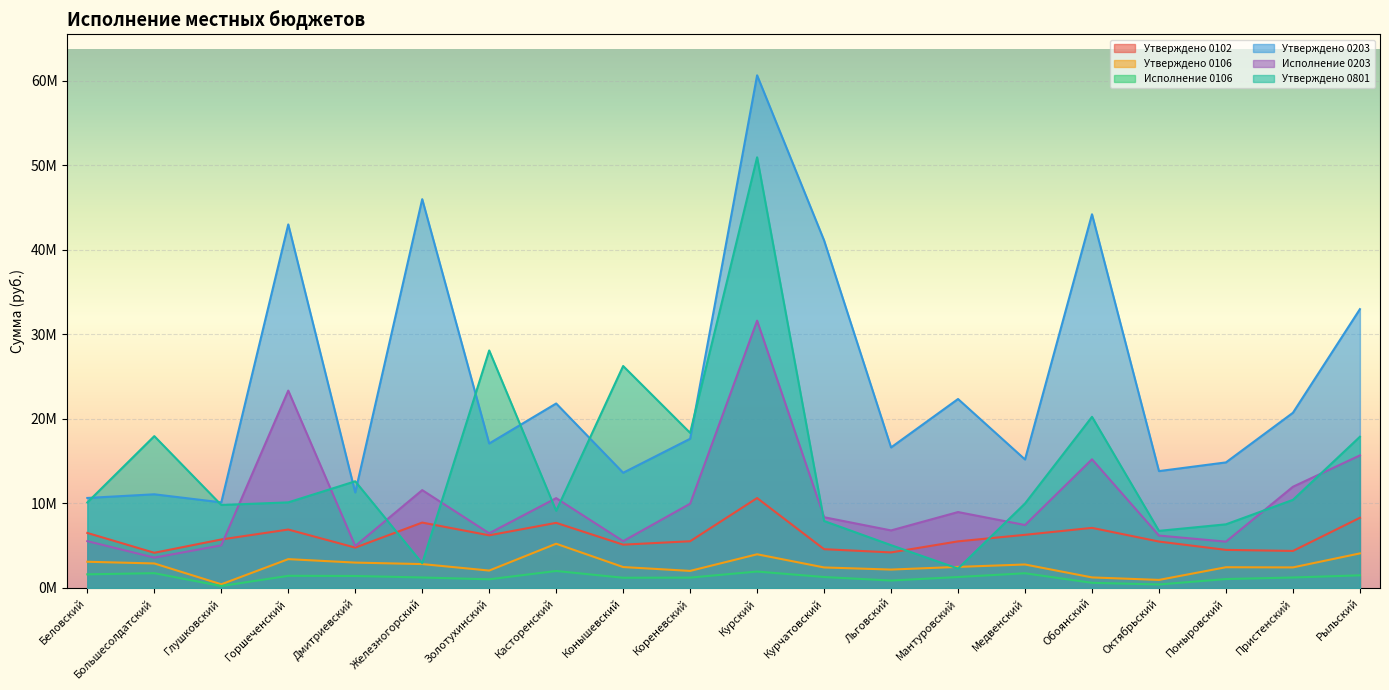

What is the minimum value for Утверждено 0106?

433100.0